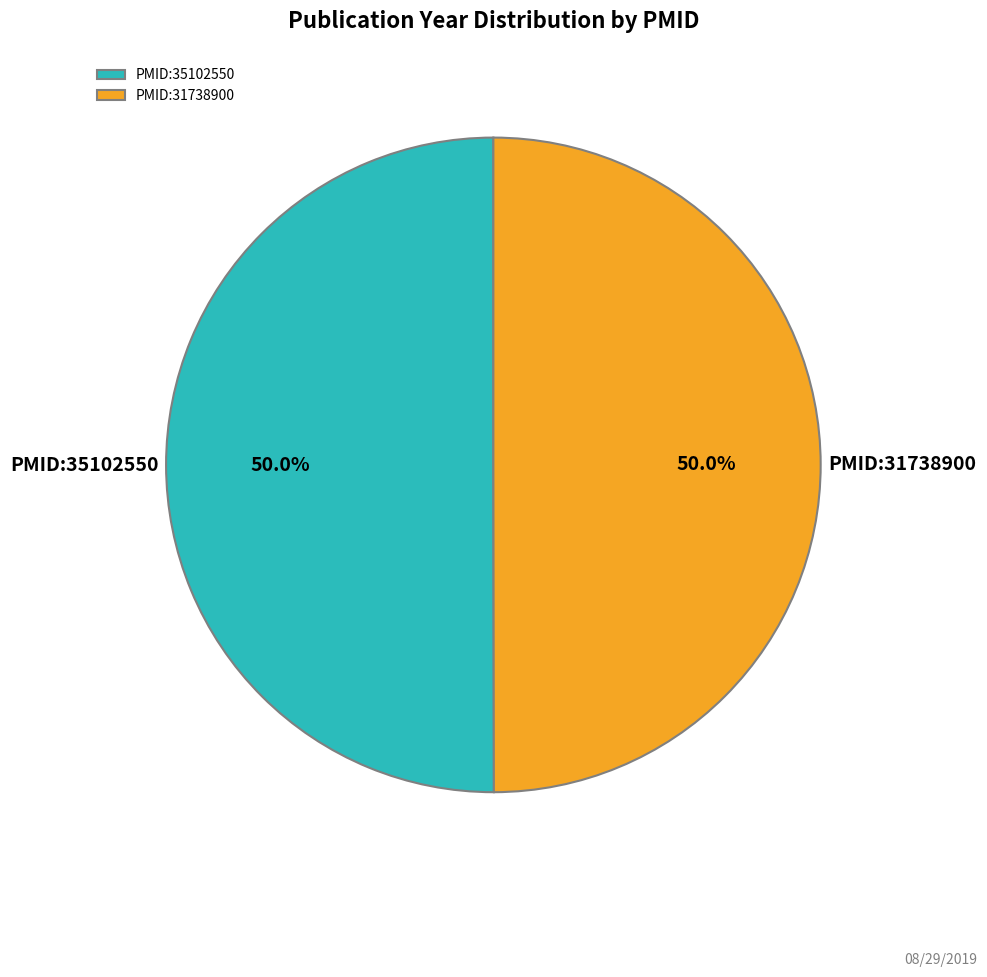

Is it true that PMID:31738900 is 50% of the pie?

True